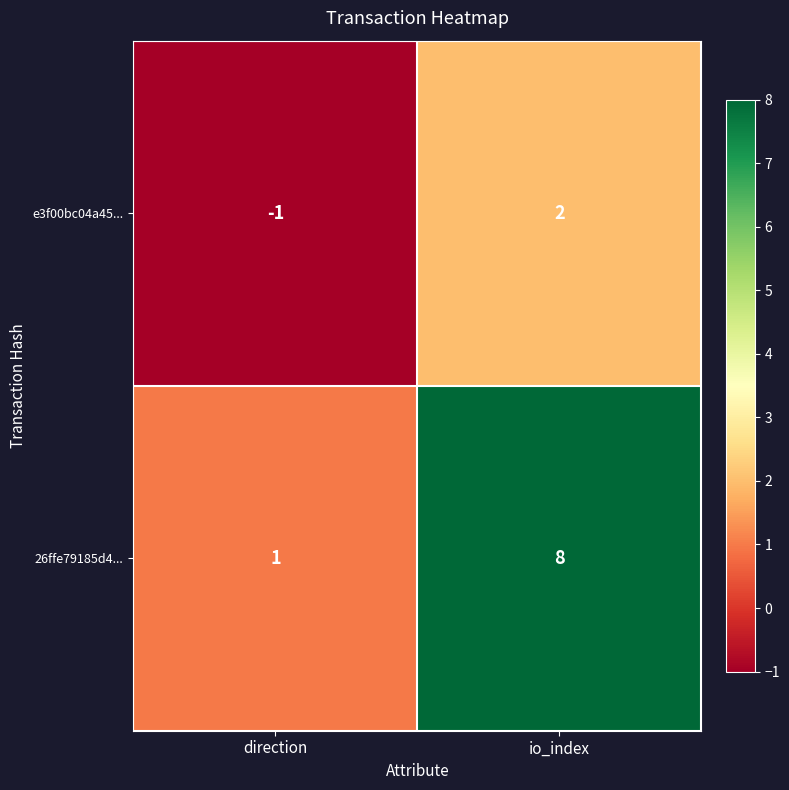

Which series has the widest spread of values?

26ffe79185d4...